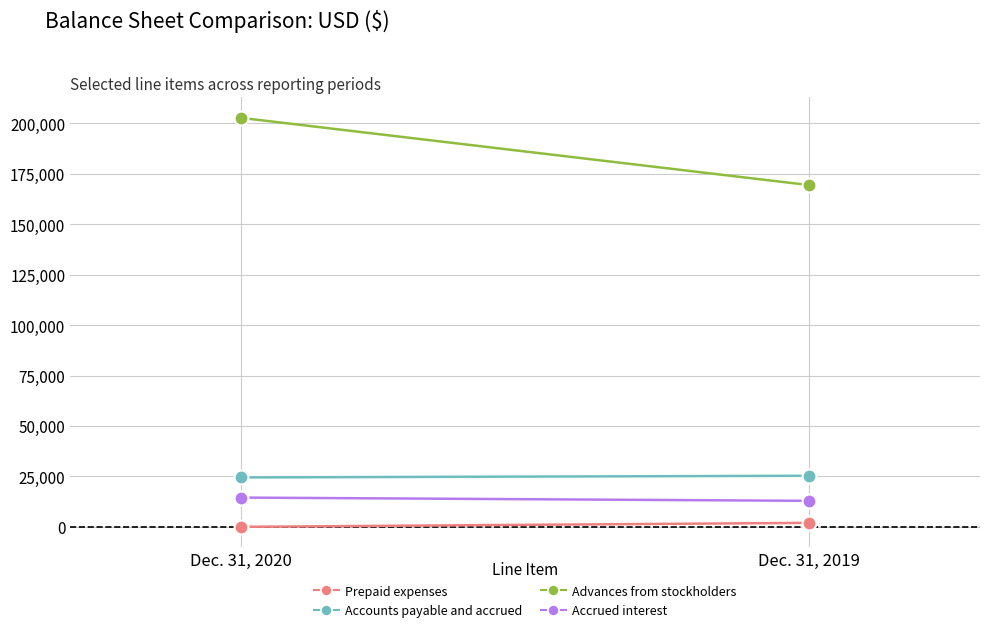

What are all the series names shown in the legend?

Prepaid expenses, Accounts payable and accrued, Advances from stockholders, Accrued interest